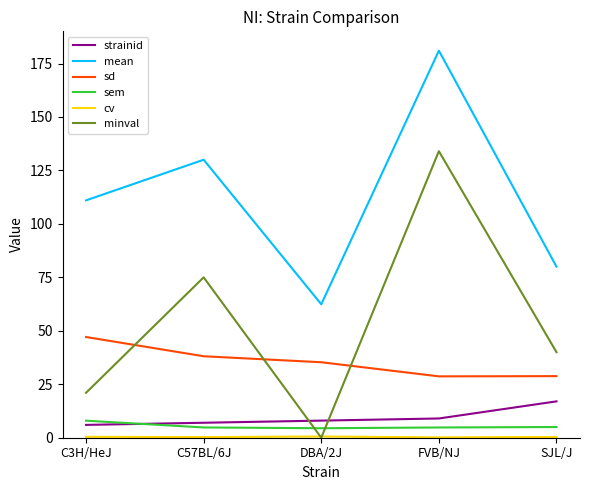

How many minval values are between 21 and 75?

3